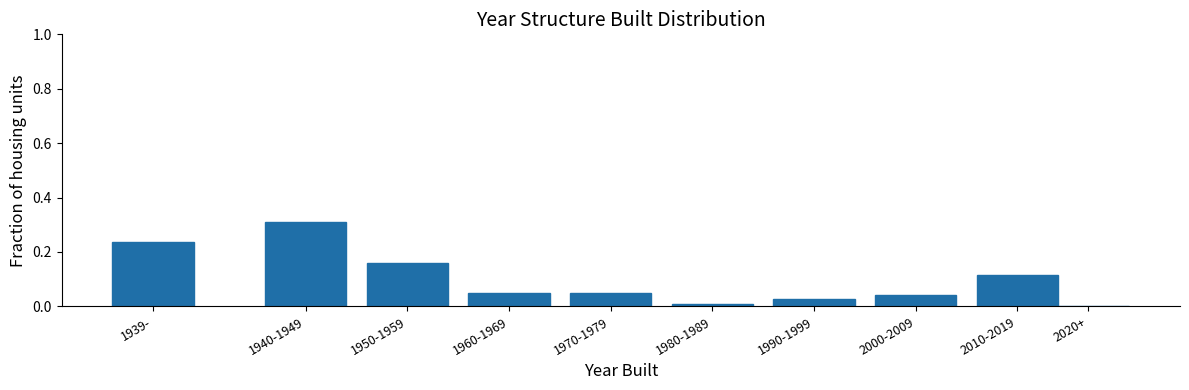

Which category has the highest value across all series?

1940-1949